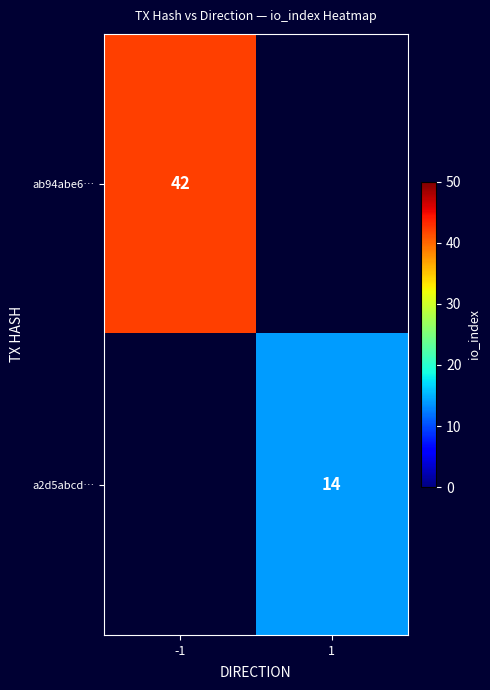

The ab94abe6… series shows 42 at -1. True or false?

True